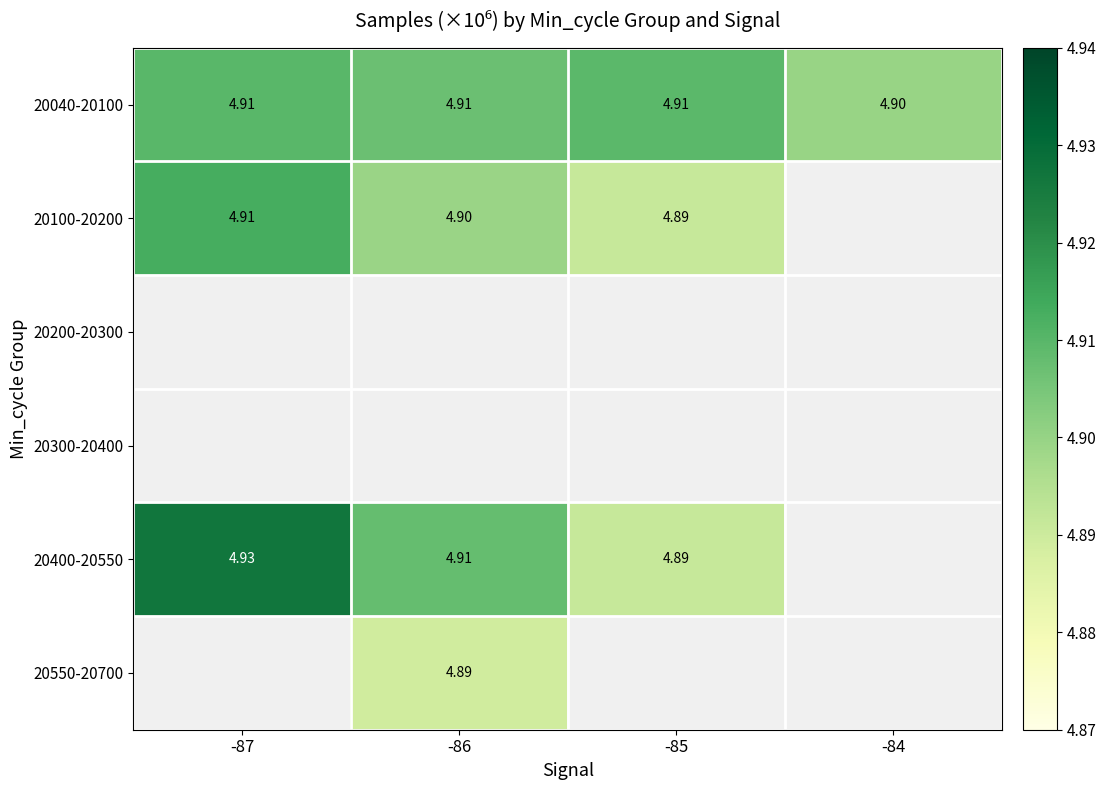

Which category has the lowest value across all series?

-86